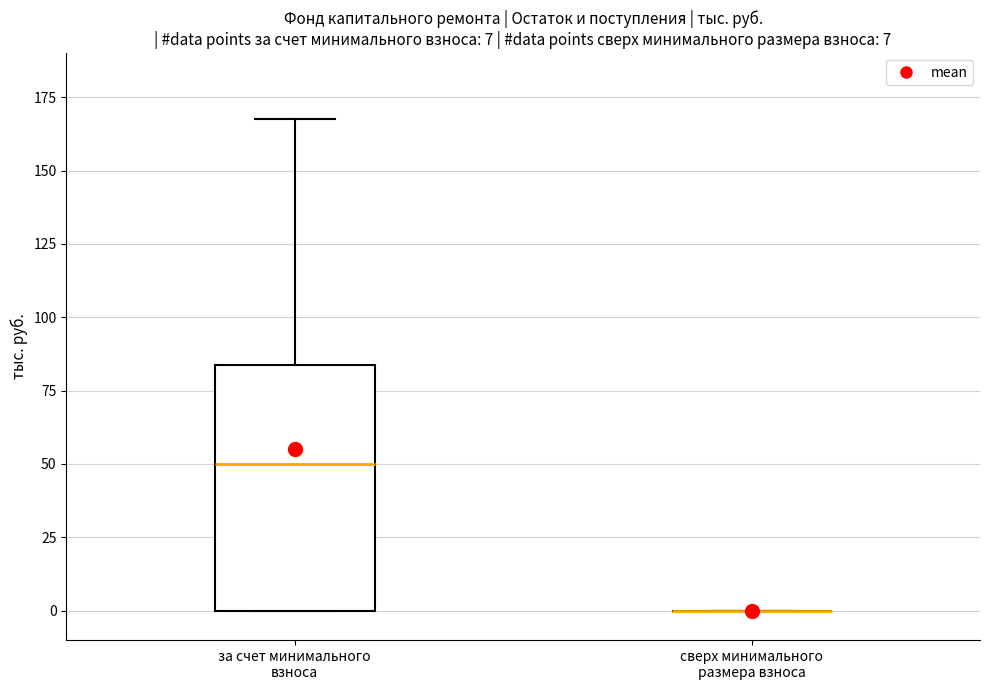

Comparing the boxes themselves (not the whiskers), which one is the tallest?

за счет минимального взноса